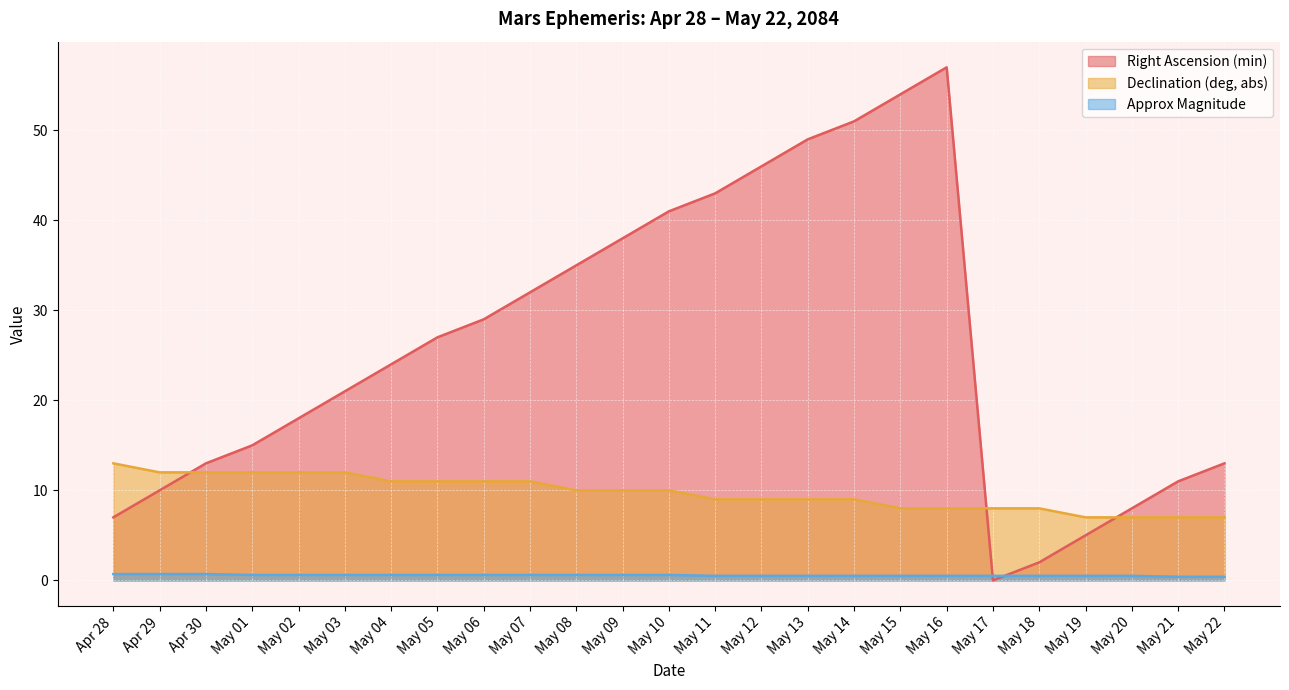

Reading left to right, list all the values displayed in this chart.

Right Ascension (min): Apr 28=7.0	Apr 29=10.0	Apr 30=13.0	May 01=15.0	May 02=18.0	May 03=21.0	May 04=24.0	May 05=27.0	May 06=29.0	May 07=32.0	May 08=35.0	May 09=38.0	May 10=41.0	May 11=43.0	May 12=46.0	May 13=49.0	May 14=51.0	May 15=54.0	May 16=57.0	May 17=0.0	May 18=2.0	May 19=5.0	May 20=8.0	May 21=11.0	May 22=13.0
Declination (deg, abs): Apr 28=13.0	Apr 29=12.0	Apr 30=12.0	May 01=12.0	May 02=12.0	May 03=12.0	May 04=11.0	May 05=11.0	May 06=11.0	May 07=11.0	May 08=10.0	May 09=10.0	May 10=10.0	May 11=9.0	May 12=9.0	May 13=9.0	May 14=9.0	May 15=8.0	May 16=8.0	May 17=8.0	May 18=8.0	May 19=7.0	May 20=7.0	May 21=7.0	May 22=7.0
Approx Magnitude: Apr 28=0.7	Apr 29=0.7	Apr 30=0.7	May 01=0.6	May 02=0.6	May 03=0.6	May 04=0.6	May 05=0.6	May 06=0.6	May 07=0.6	May 08=0.6	May 09=0.6	May 10=0.6	May 11=0.5	May 12=0.5	May 13=0.5	May 14=0.5	May 15=0.5	May 16=0.5	May 17=0.5	May 18=0.5	May 19=0.5	May 20=0.5	May 21=0.4	May 22=0.4